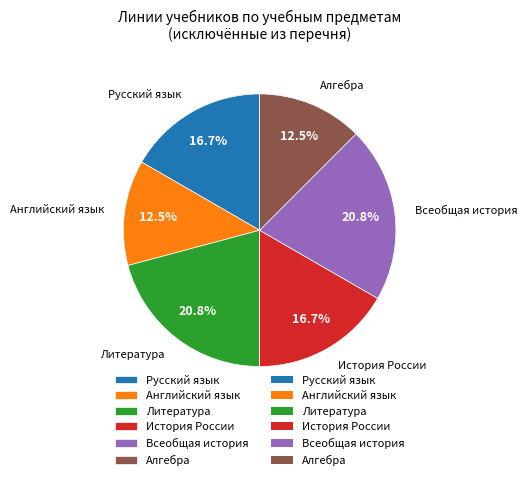

Approximately how many times larger is the value at Литература compared to История России?

1.2